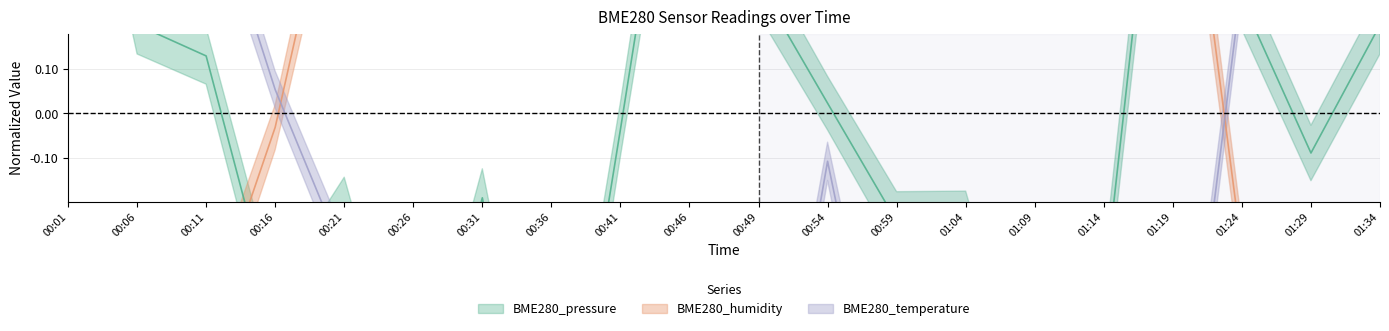

Which category has the highest value across all series?

01:19